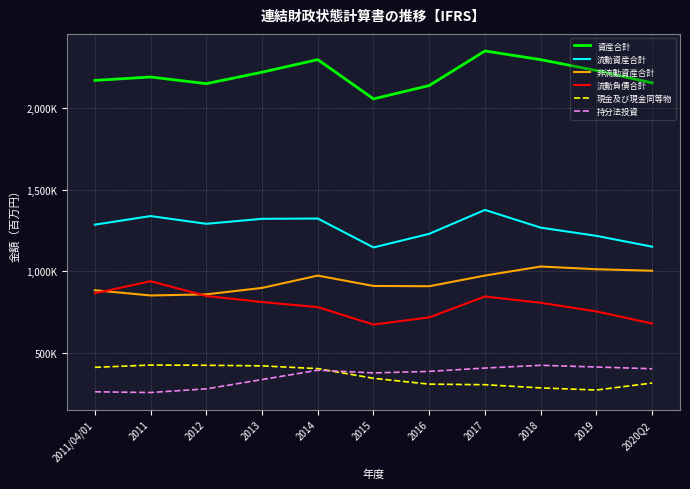

True or false: 資産合計 has a value of 2190692 at 2011.

True